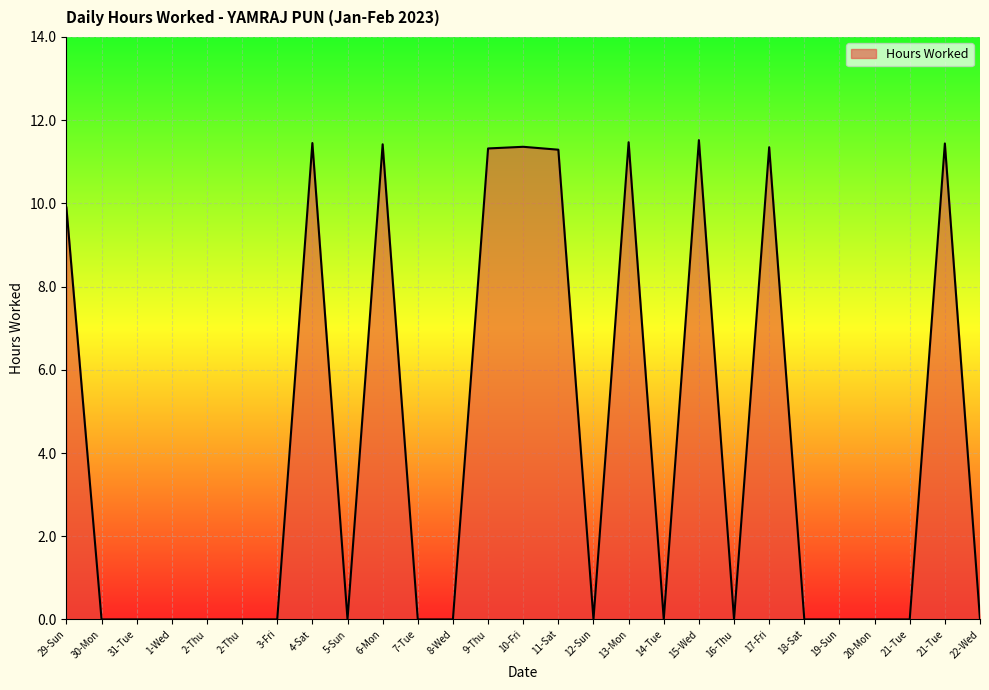

What is the maximum value shown in the chart?

11.5